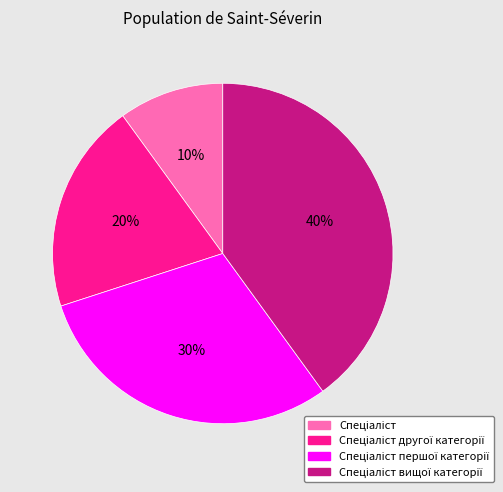

Is there any slice that represents more than half of the pie?

No